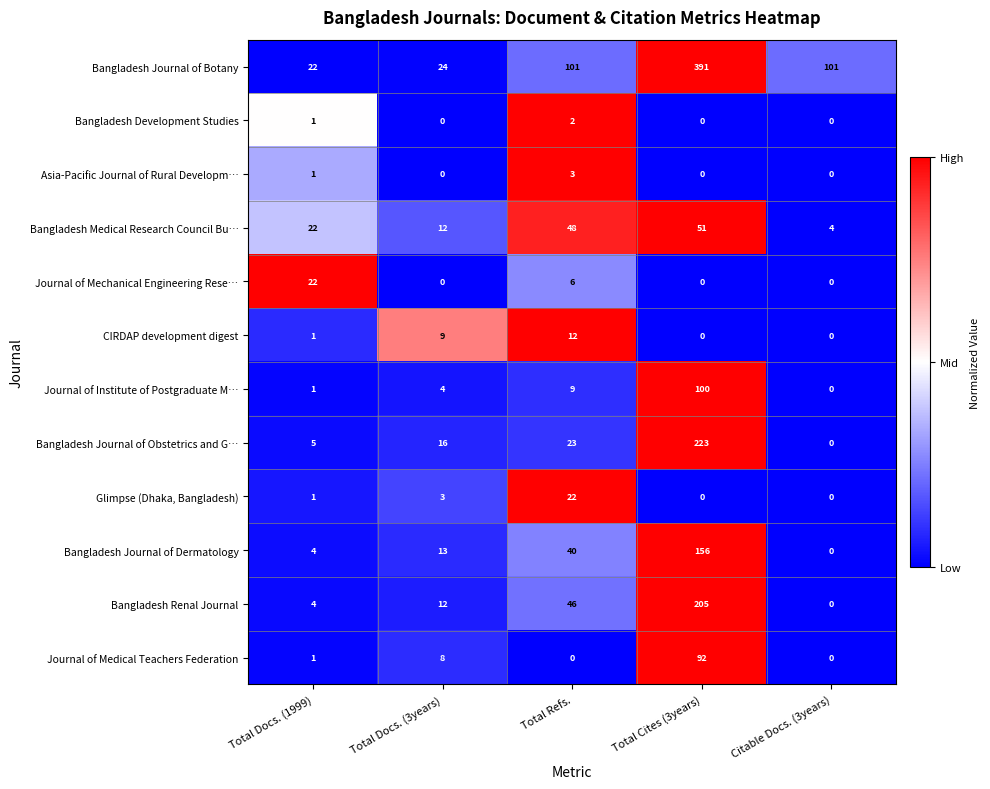

What is the difference between the maximum and minimum values in the Journal of Mechanical Engineering Rese… series?

22